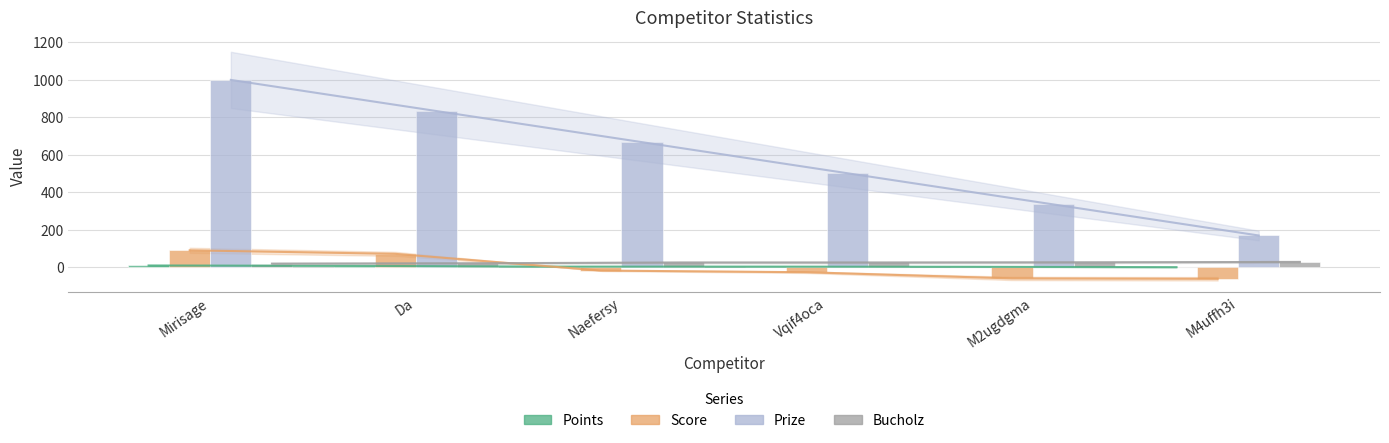

The Prize series shows 336 at M2ugdgma. True or false?

True